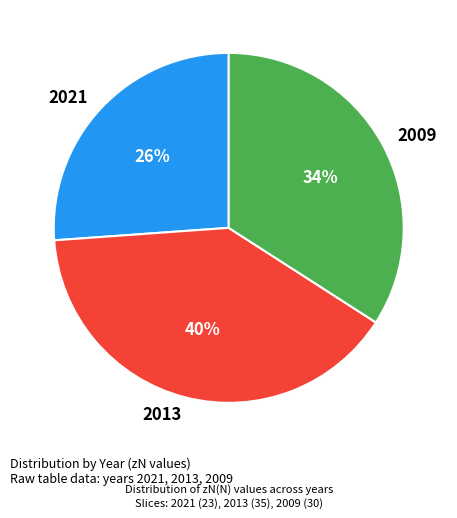

The 2009 slice represents 34% of the pie. True or false?

True